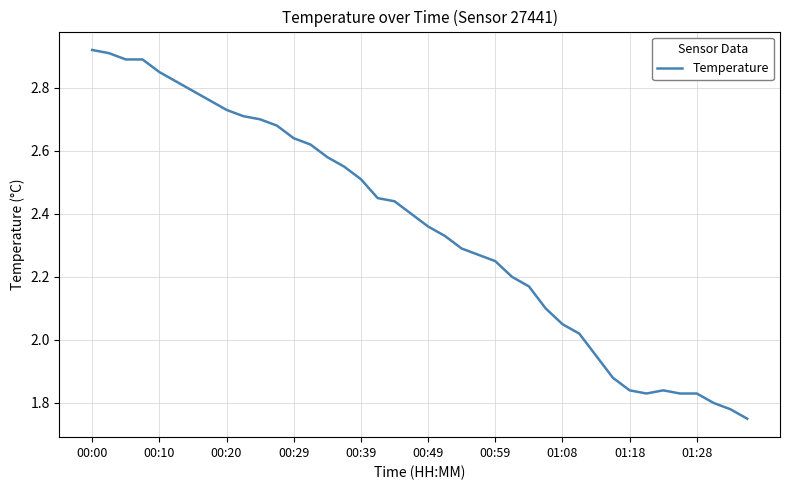

How many lines are shown in the chart?

1